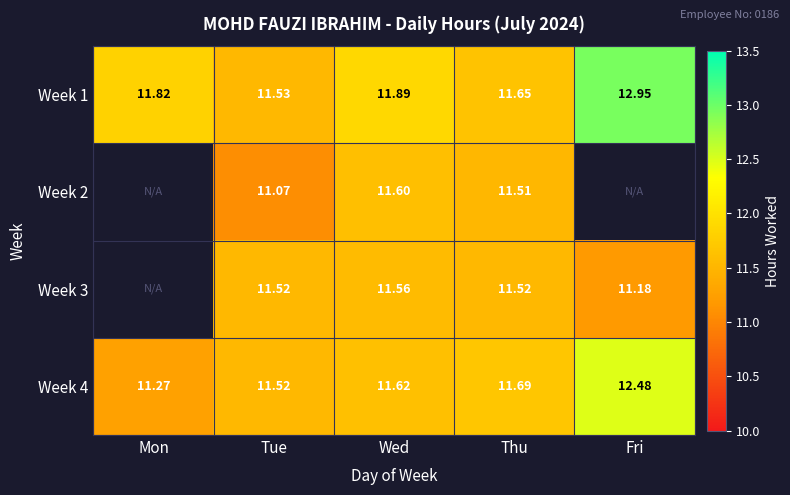

How many categories are shown in the chart?

5